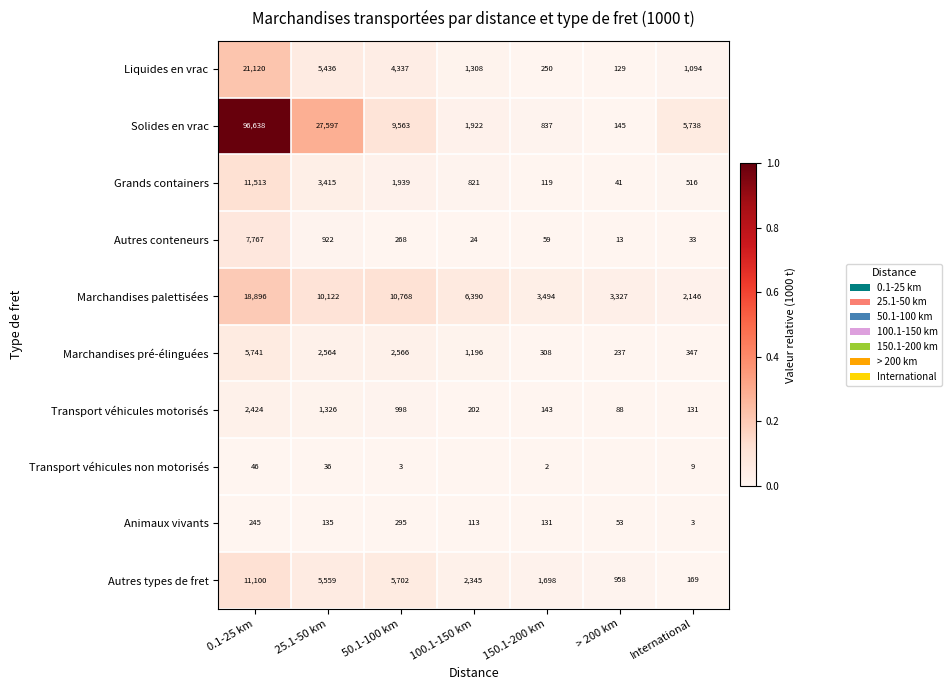

Between 25.1-50 km and 50.1-100 km, which is larger?

25.1-50 km